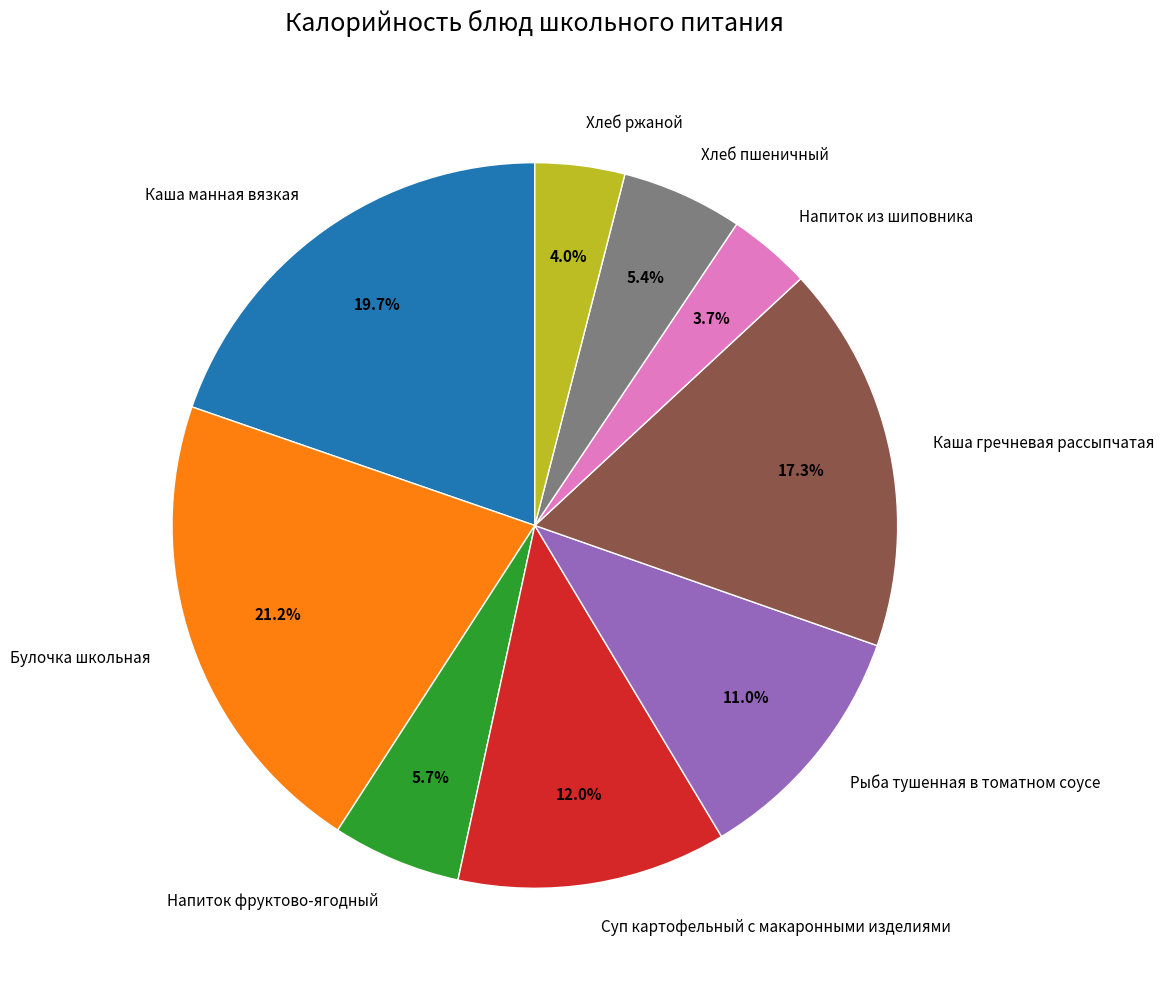

What percentage is the Напиток фруктово-ягодный slice, to the nearest percent?

6%